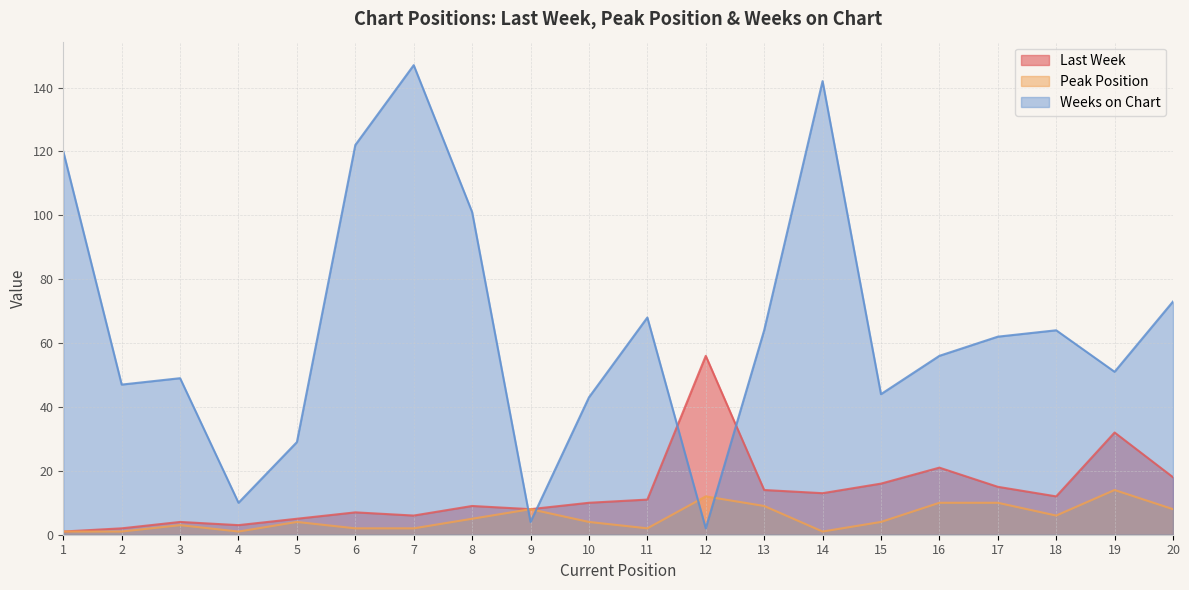

What is the average value of the Weeks on Chart series?

65